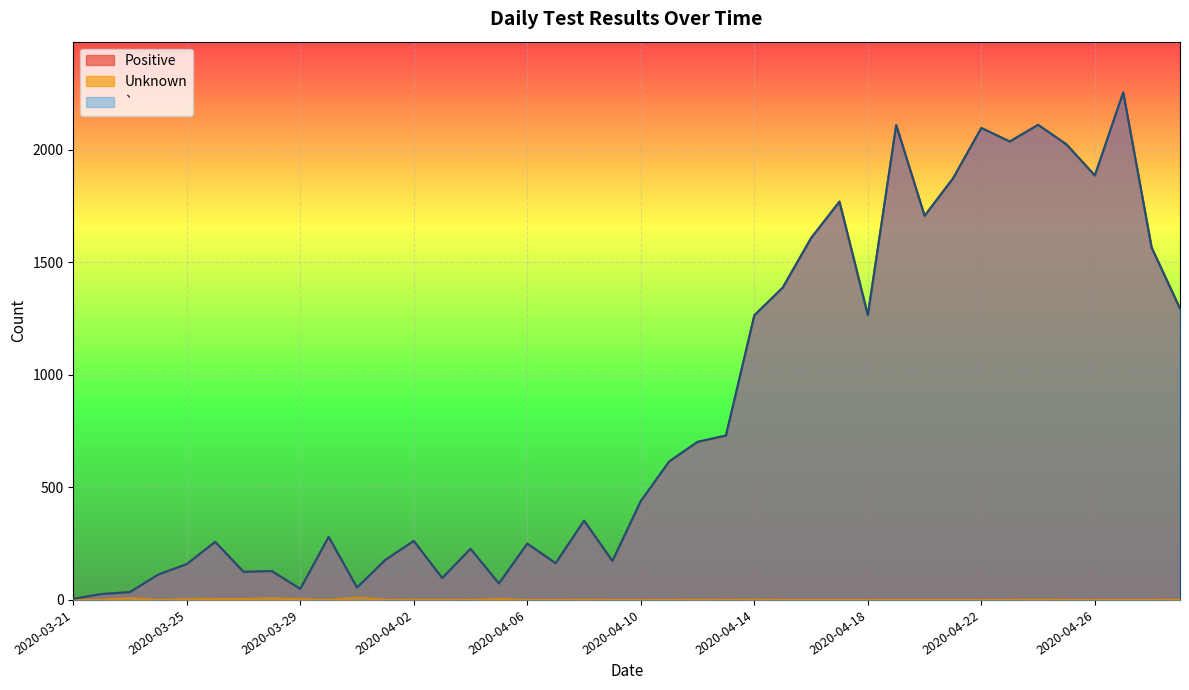

What is the maximum value for Unknown?

11